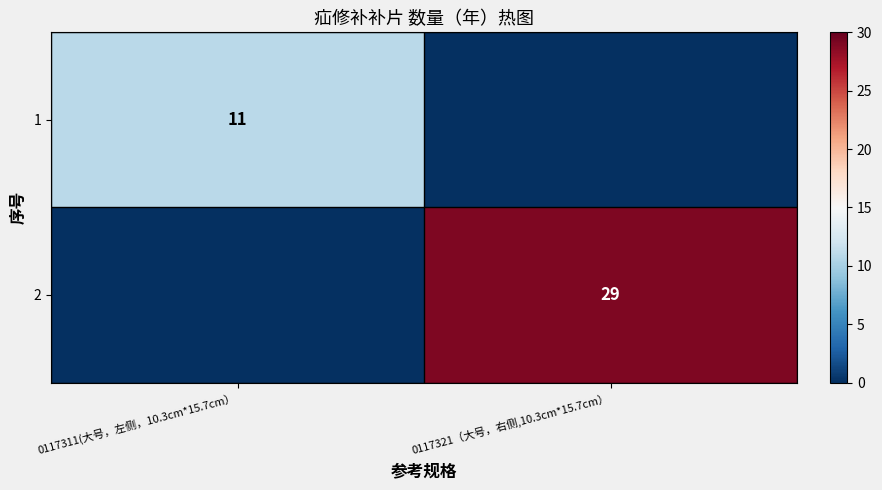

The value of 2 at 0117321（大号，右侧,10.3cm*15.7cm） is 29. True or false?

True